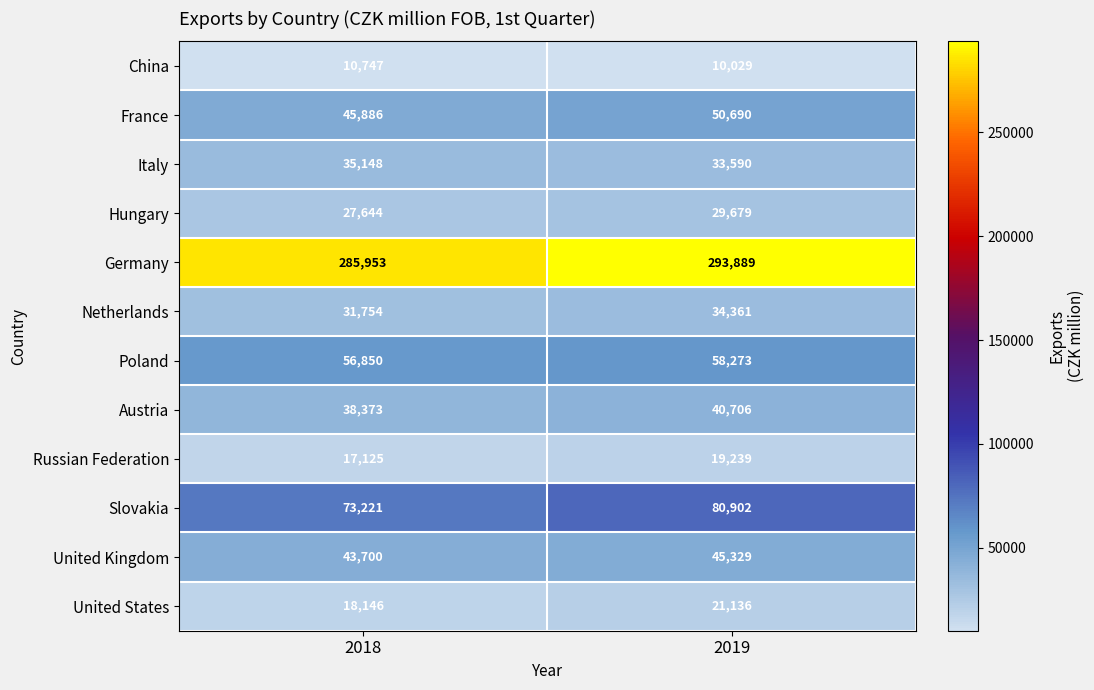

Is the value of China at 2019 greater than the value of Russian Federation at 2019?

No